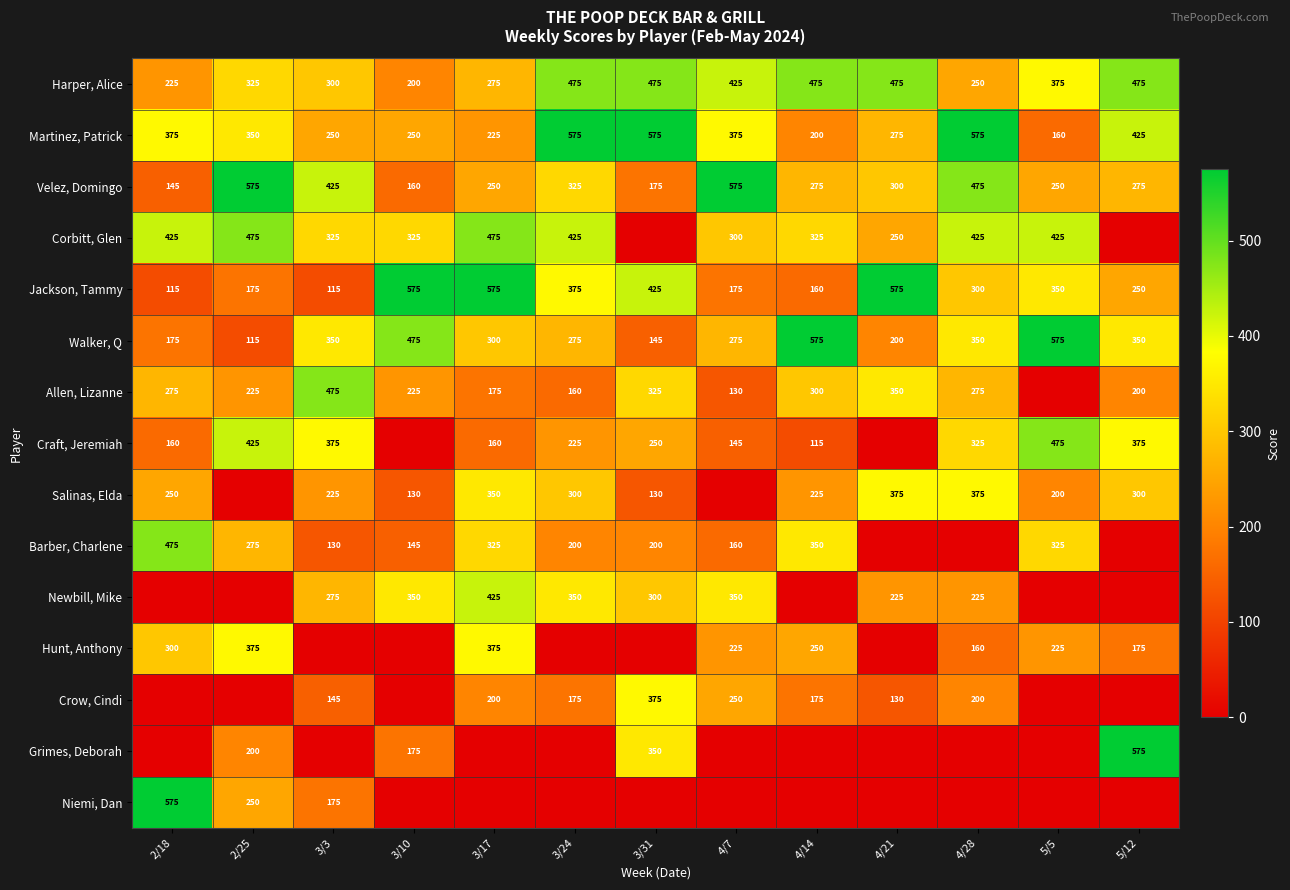

True or false: Jackson, Tammy has a value of 312 at 4/21.

False